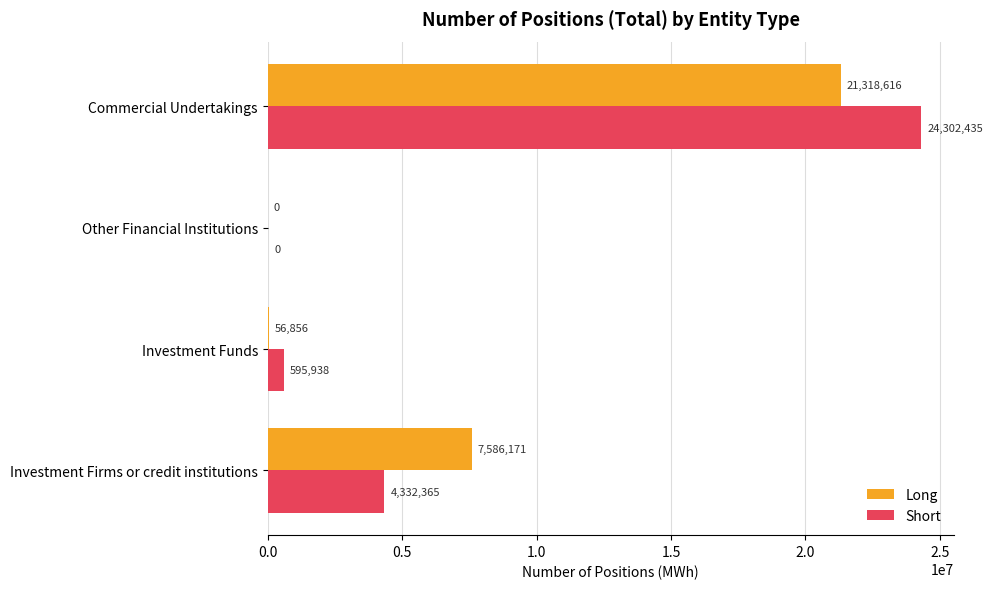

What value does the Short series have at Investment Firms or credit institutions, to the nearest 100?

4332400